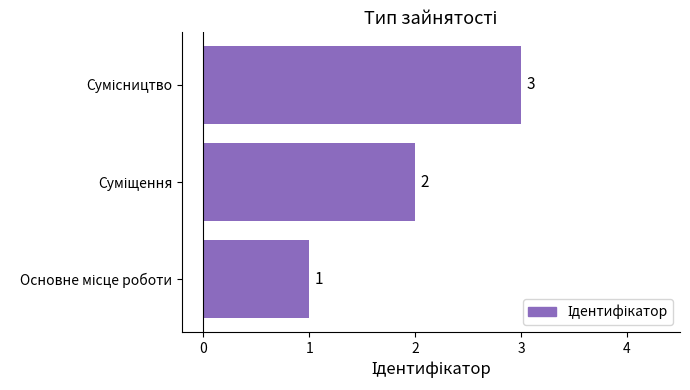

How many values are between 1 and 3?

3